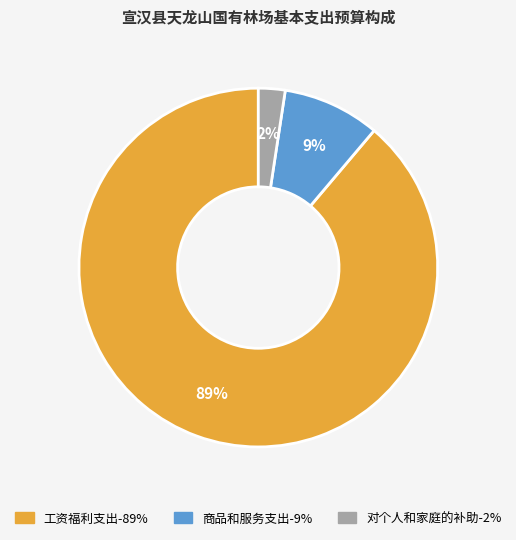

To the nearest percent, what percentage of the pie is 商品和服务支出?

9%